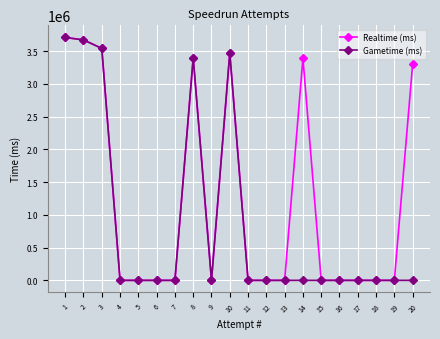

What is the maximum value shown in the chart?

3710109